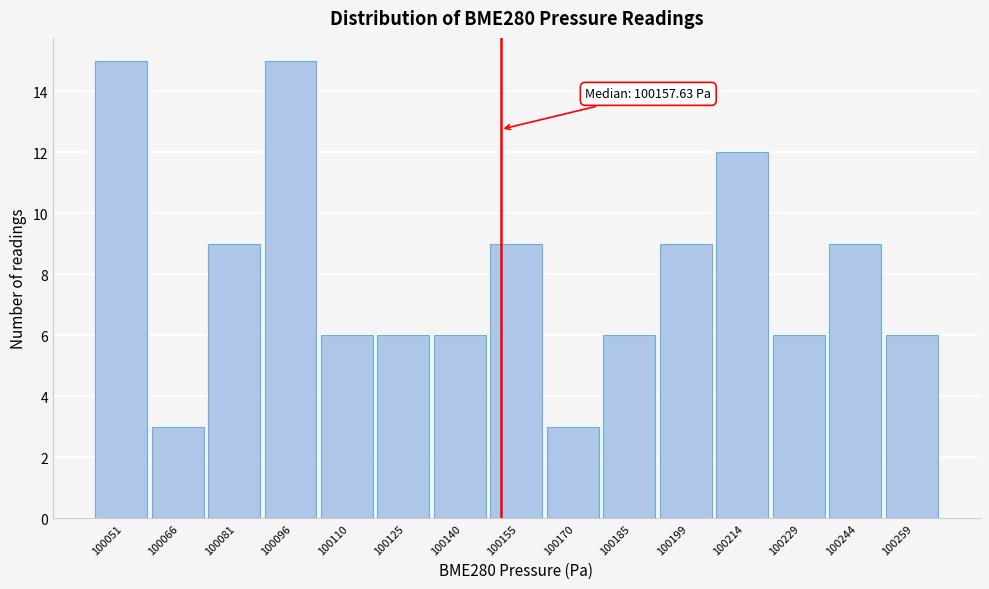

Reading right to left, extract all data points from this chart.

100259=6	100244=9	100229=6	100214=12	100199=9	100185=6	100170=3	100155=9	100140=6	100125=6	100110=6	100096=15	100081=9	100066=3	100051=15